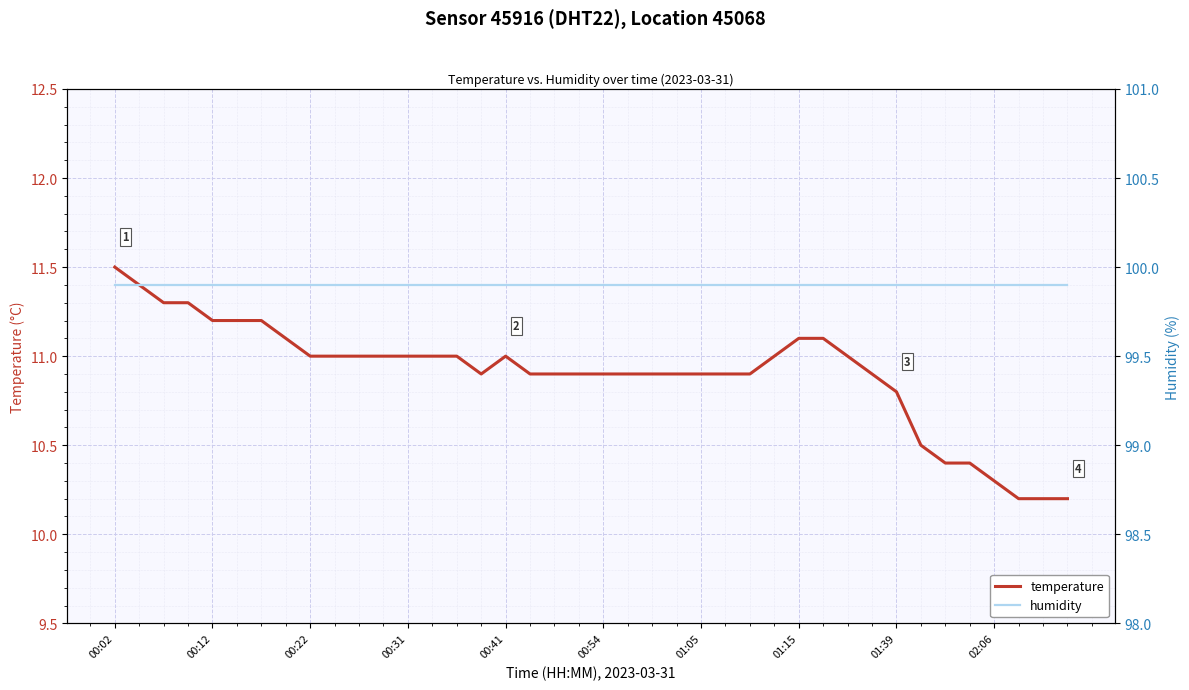

What is the sum of the temperature values at 17 and 18?

21.8